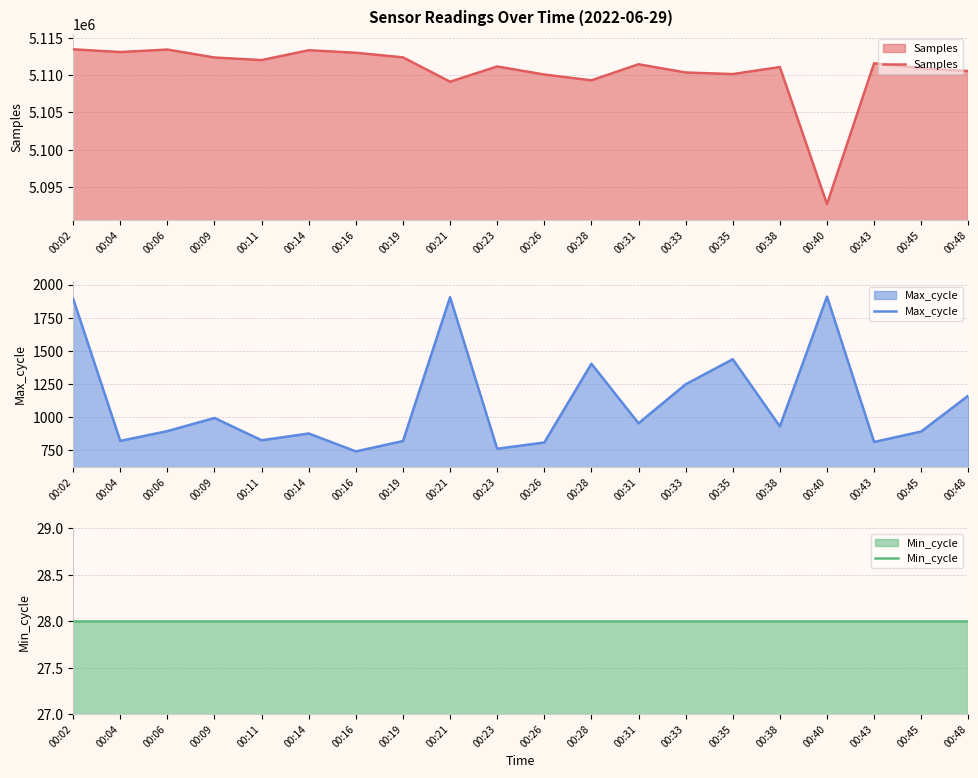

Reading left to right, what are all the values shown in this chart?

Samples: 00:02=5113467	00:04=5113098	00:06=5113433	00:09=5112368	00:11=5112024	00:14=5113339	00:16=5113003	00:19=5112386	00:21=5109122	00:23=5111163	00:26=5110086	00:28=5109306	00:31=5111462	00:33=5110359	00:35=5110146	00:38=5111090	00:40=5092716	00:43=5111591	00:45=5110933	00:48=5110546
Max_cycle: 00:02=1893	00:04=821	00:06=895	00:09=994	00:11=826	00:14=877	00:16=742	00:19=820	00:21=1905	00:23=762	00:26=809	00:28=1403	00:31=954	00:33=1248	00:35=1437	00:38=931	00:40=1909	00:43=813	00:45=892	00:48=1163
Min_cycle: 00:02=28	00:04=28	00:06=28	00:09=28	00:11=28	00:14=28	00:16=28	00:19=28	00:21=28	00:23=28	00:26=28	00:28=28	00:31=28	00:33=28	00:35=28	00:38=28	00:40=28	00:43=28	00:45=28	00:48=28